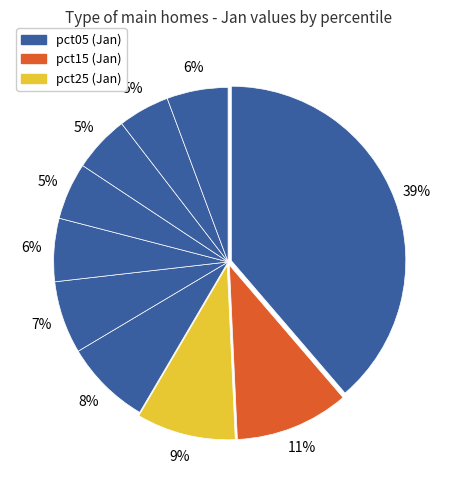

Count the number of slices in the pie.

10